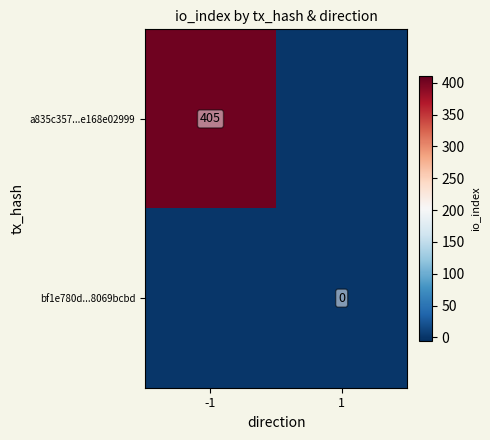

Is it true that a835c357...e168e02999 equals 405 at -1?

True